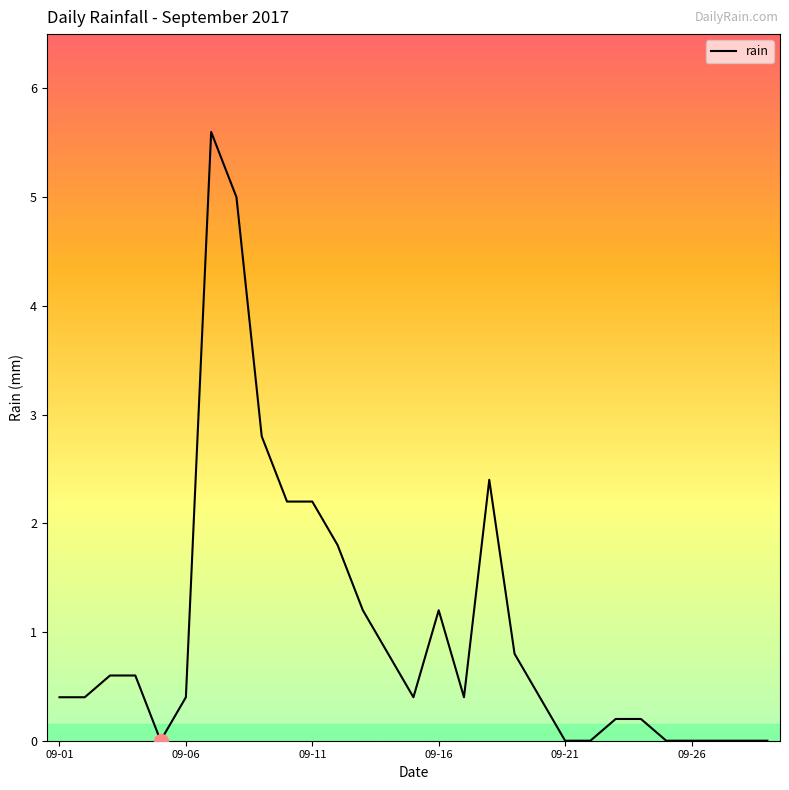

What is the difference between the maximum and minimum values?

5.6